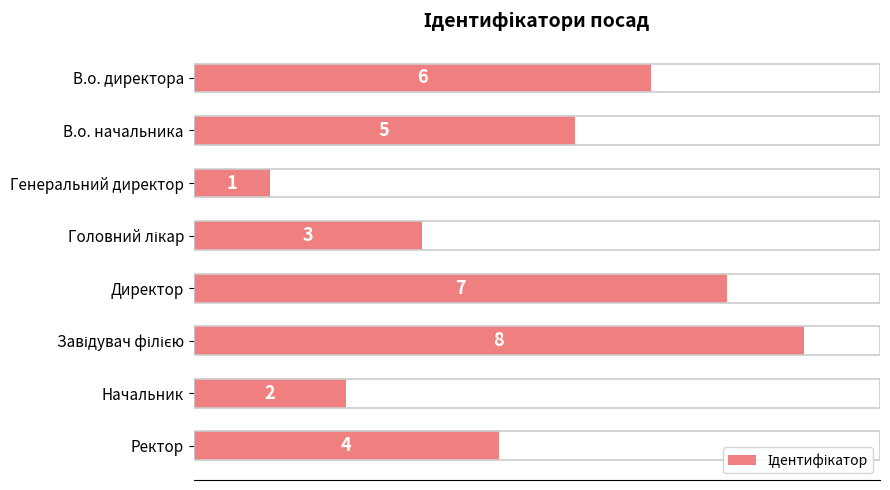

How many values are between 3 and 7?

5